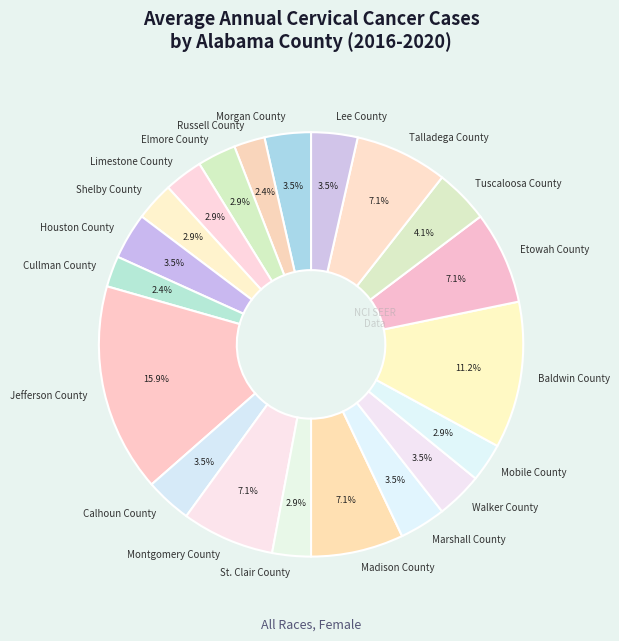

To the nearest percent, what portion does Madison County represent?

7%